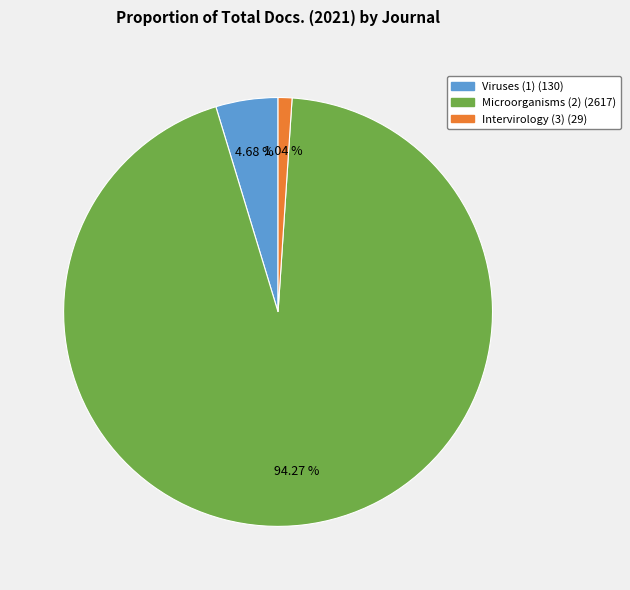

Between Microorganisms (2) and Viruses (1), which is larger?

Microorganisms (2)